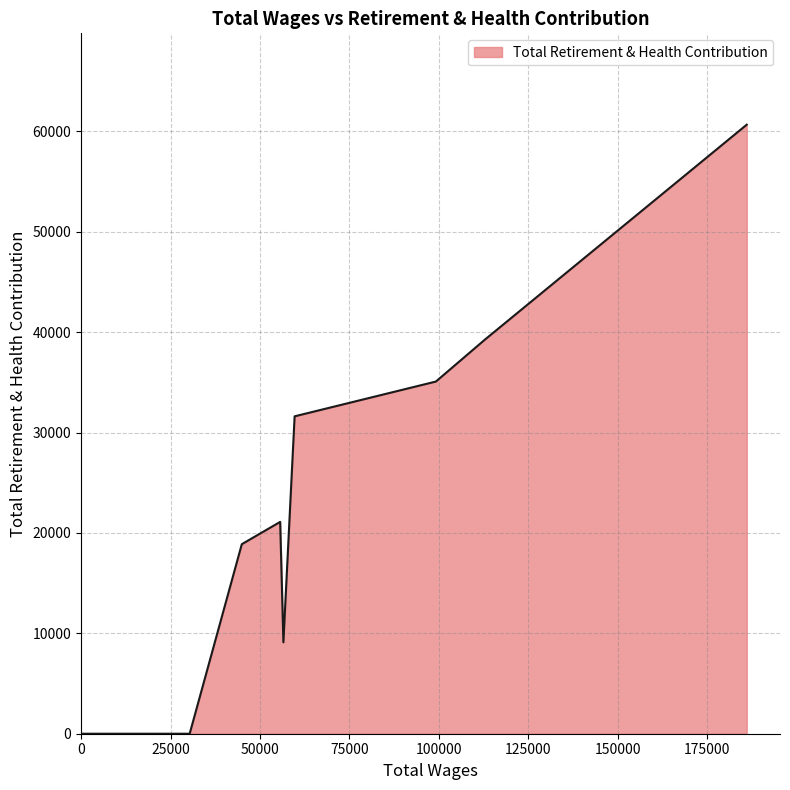

What is the difference between the maximum and minimum values?

60668